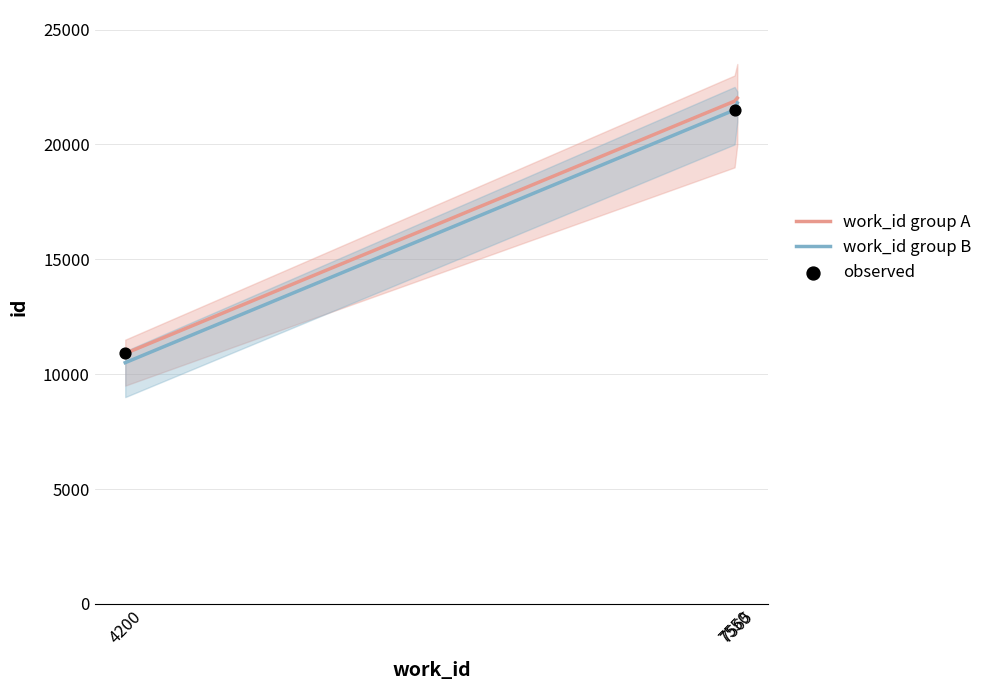

Which series contains the lowest Y value?

work_id group B